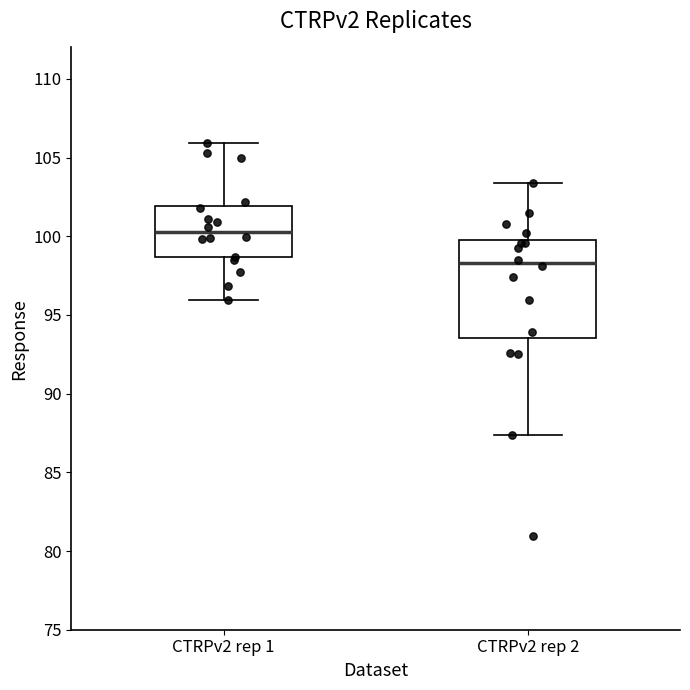

Reading left to right, read every box against the y-axis: the position of its median line, the range the box covers, and the ends of its whiskers. The values are not printed on the chart, so give them approximately, as read against the axis.

CTRPv2 rep 1: median 100.5, box 98.5 to 102.0, whiskers 96.0 to 106.0
CTRPv2 rep 2: median 98.5, box 93.5 to 99.5, whiskers 87.5 to 103.5